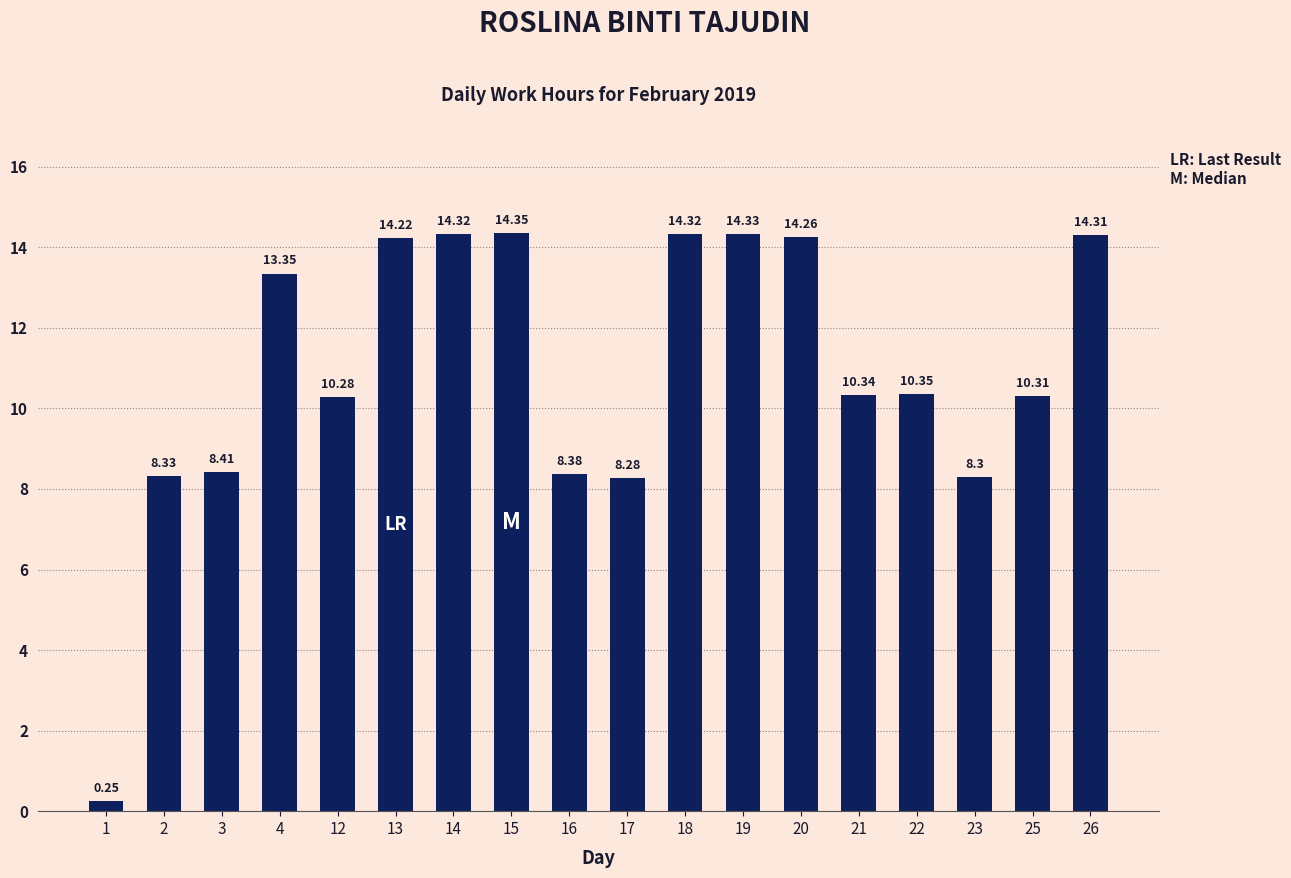

What is the value of the 10th bar from the left?

8.3